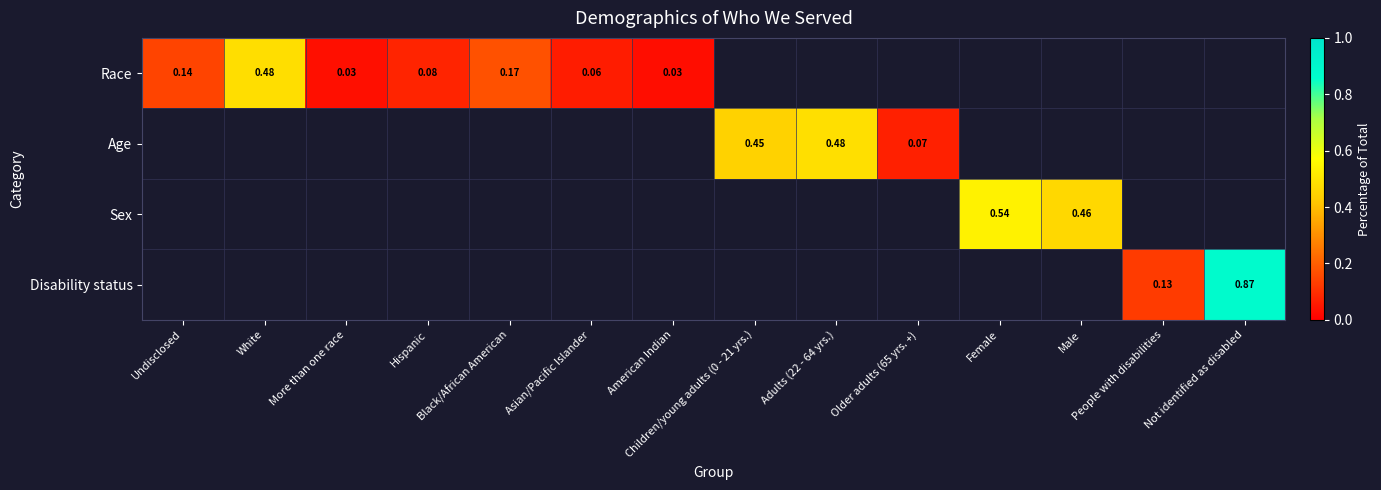

Is the value of Age at Asian/Pacific Islander greater than the value of Race at American Indian?

No